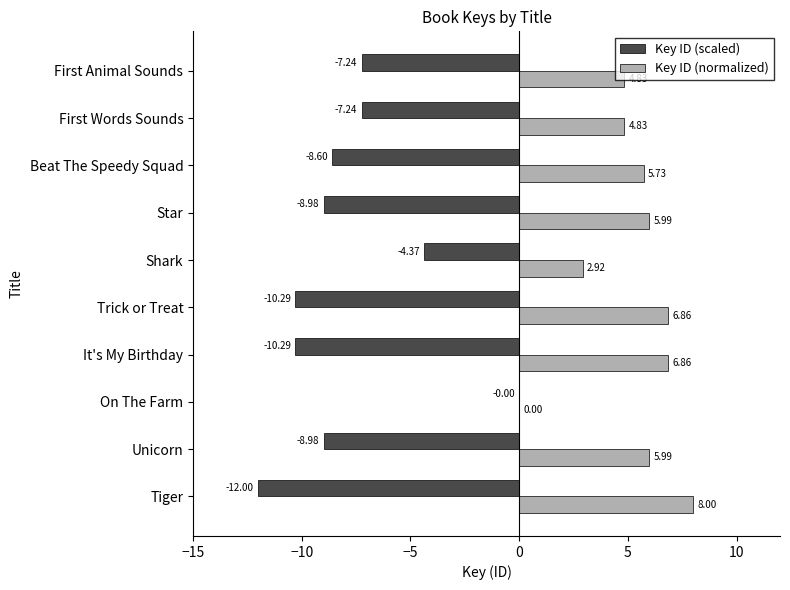

Which series changed the most between On The Farm and Beat The Speedy Squad?

Key ID (scaled)